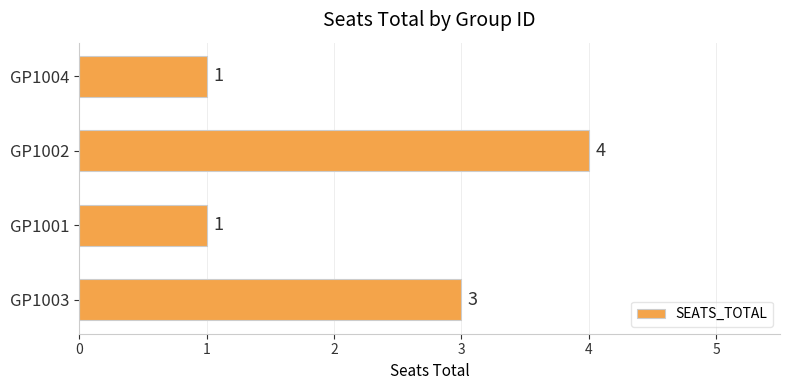

Read the value at GP1002.

4